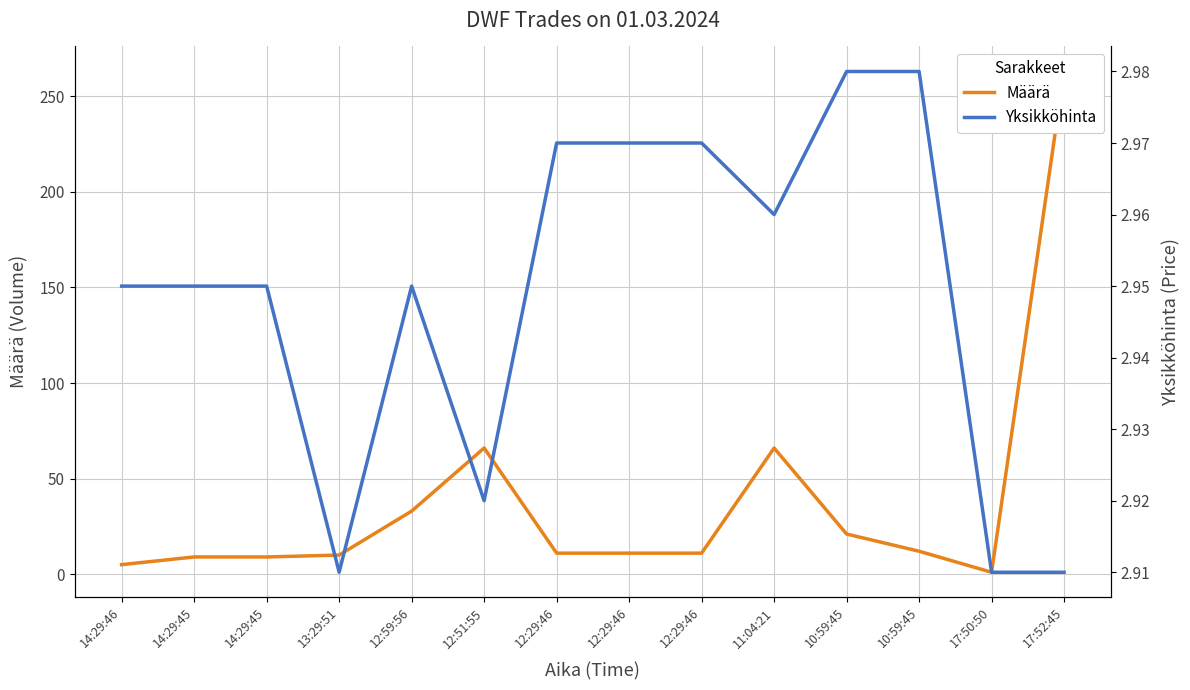

Which has a higher value, 12:29:46 or 14:29:45?

12:29:46